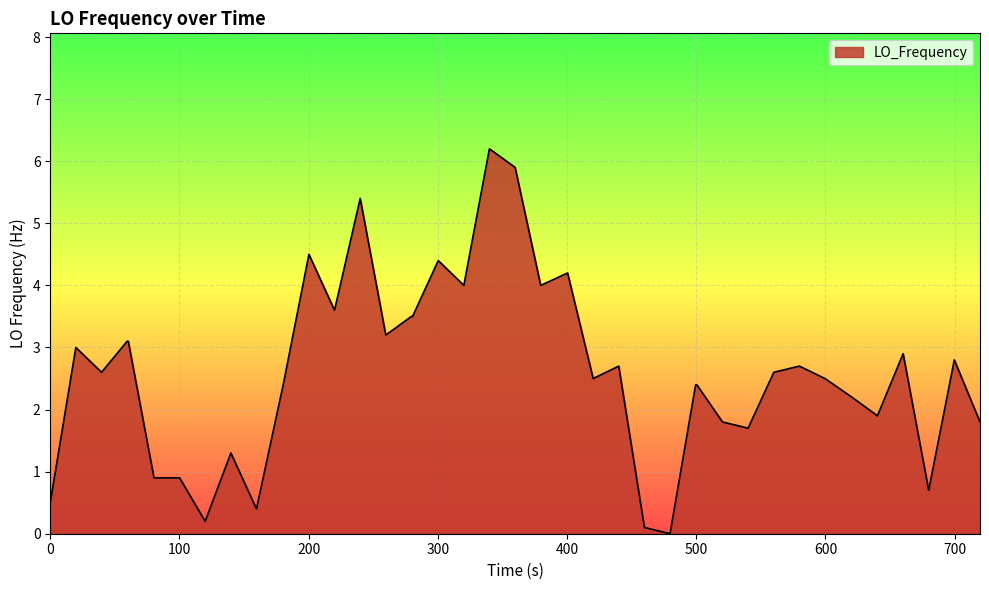

What is the difference between the maximum and minimum values?

6.2